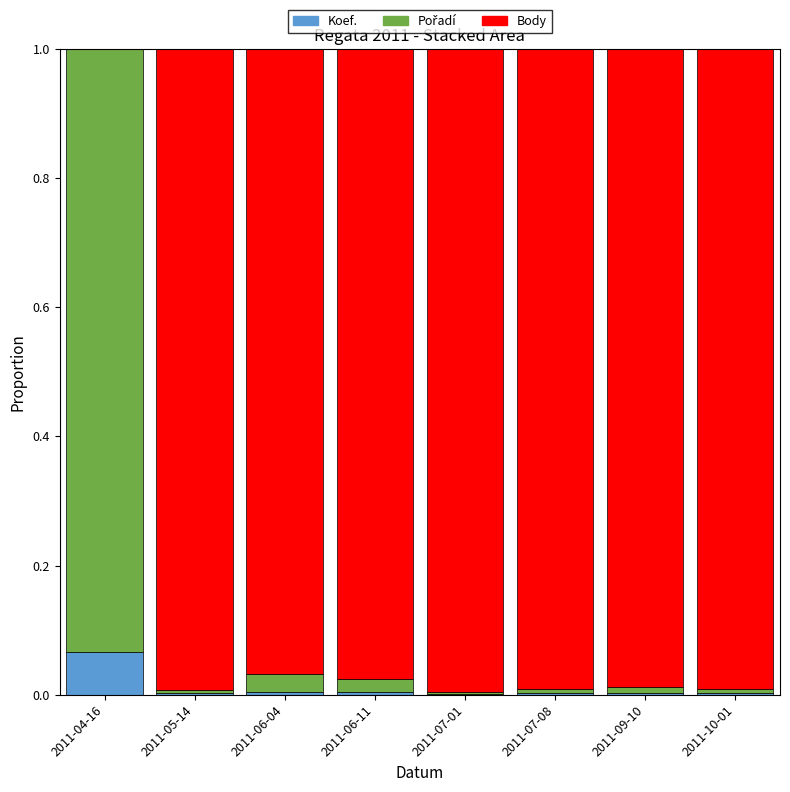

Are the bars horizontal?

No